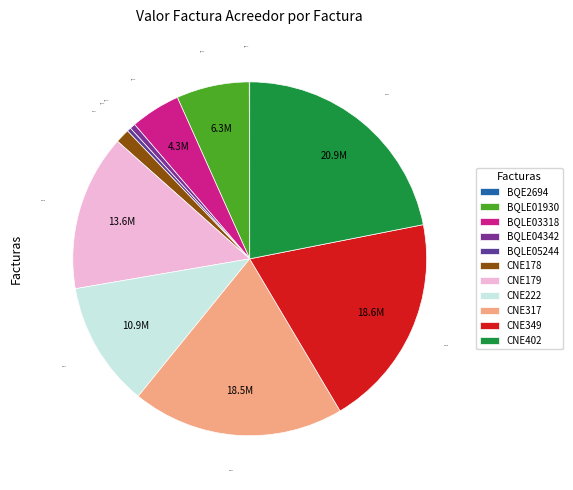

Is there a majority slice in this chart?

No